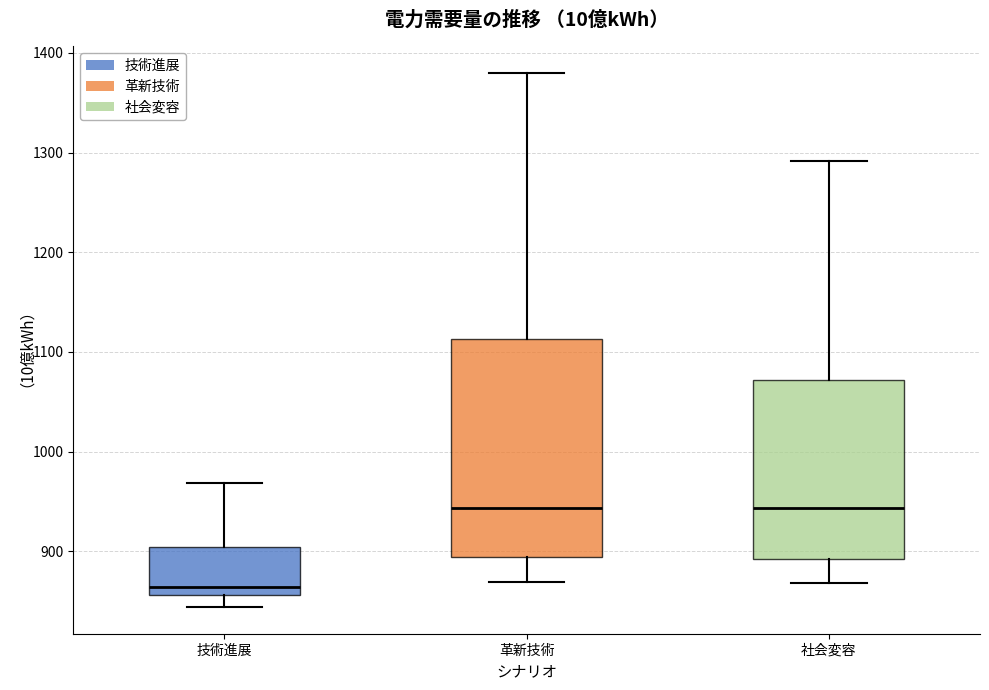

Reading left to right, transcribe this box plot: for each box, give where its median line is, the range the box spans, and where its two whiskers end, as read against the y-axis. The values are not printed on the chart, so give them approximately, as read against the axis.

技術進展: median 860 (just above the box's lower edge), box 860 to 900, whiskers 840 to 970
革新技術: median 940, box 890 to 1110, whiskers 870 to 1380
社会変容: median 940, box 890 to 1070, whiskers 870 to 1290